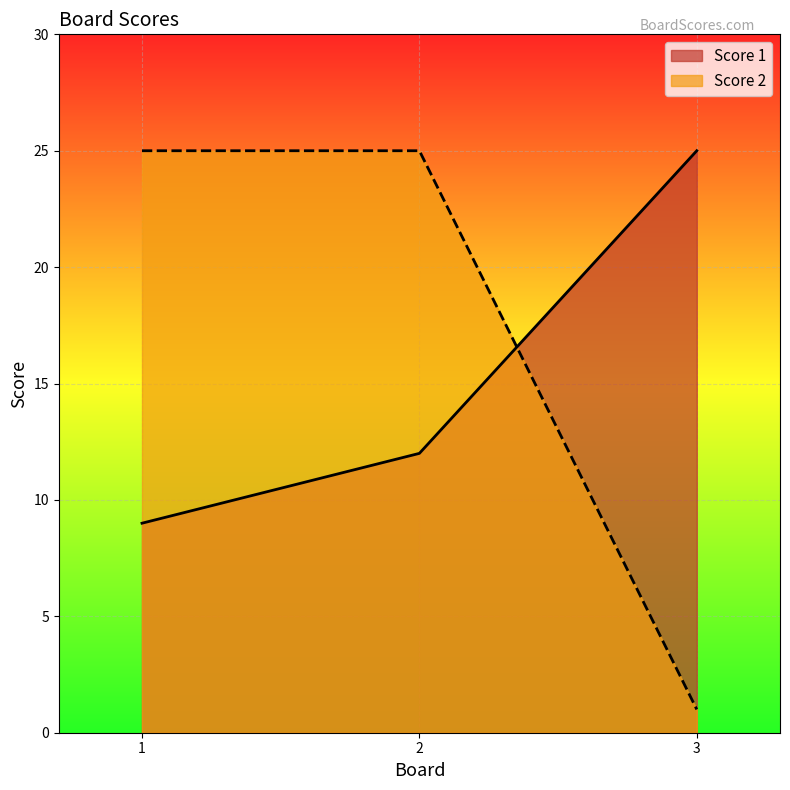

Rank the series at 1 from highest to lowest value.

Score 2, Score 1